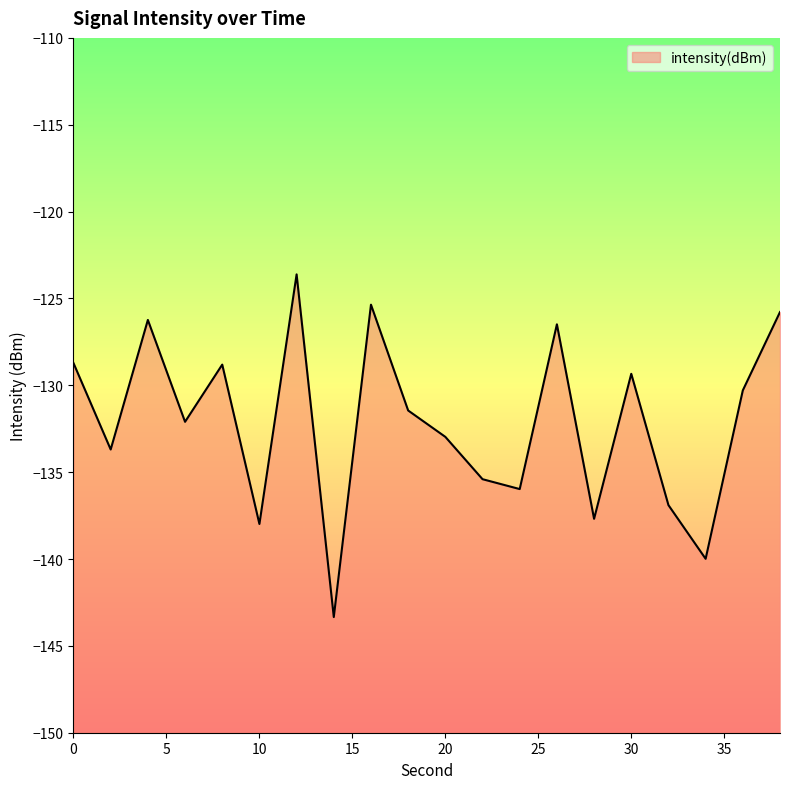

Count the number of data series in this chart.

1